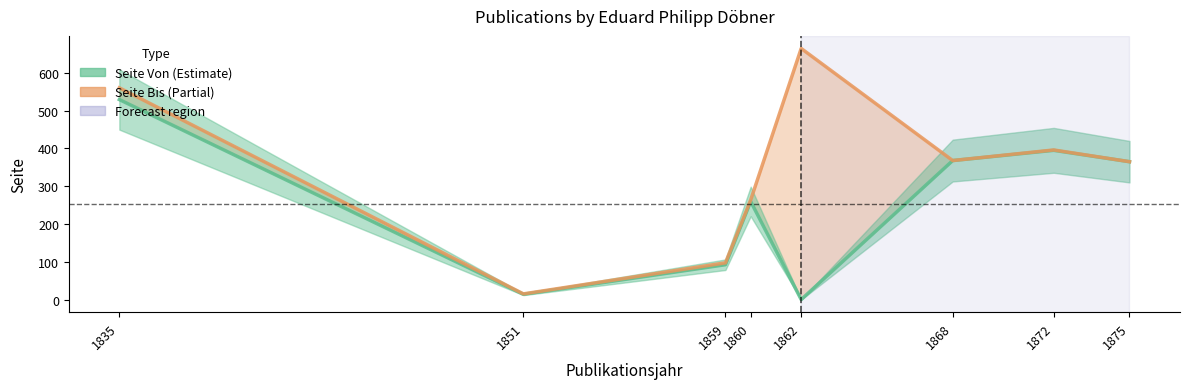

List the labels in order of Seite Bis value, smallest first.

1851, 1859, 1860, 1875, 1868, 1872, 1835, 1862